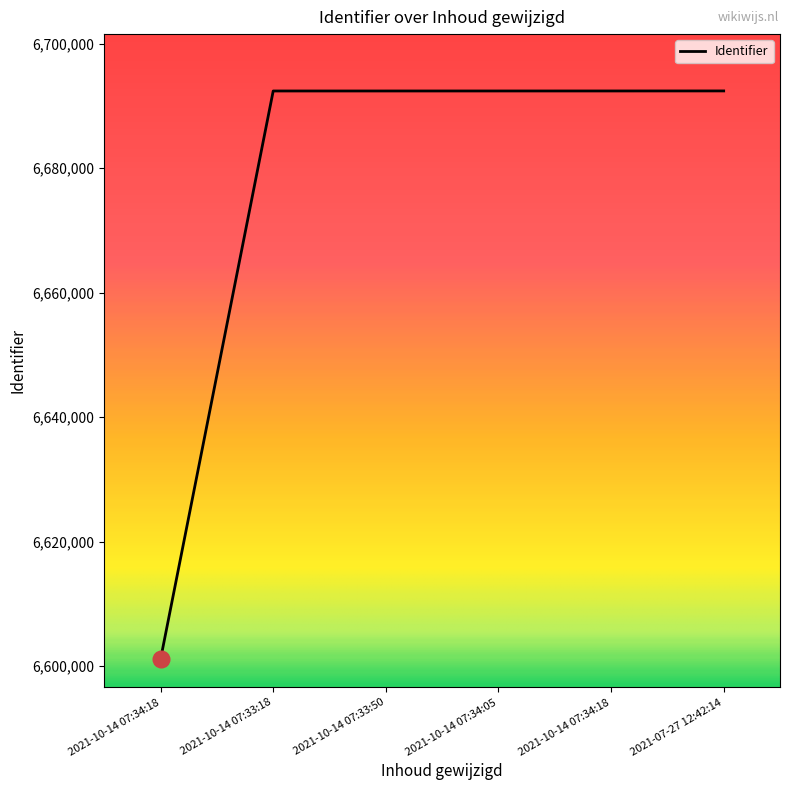

What is the sum of the values at 2021-07-27 12:42:14 and 2021-10-14 07:33:50?

13384804